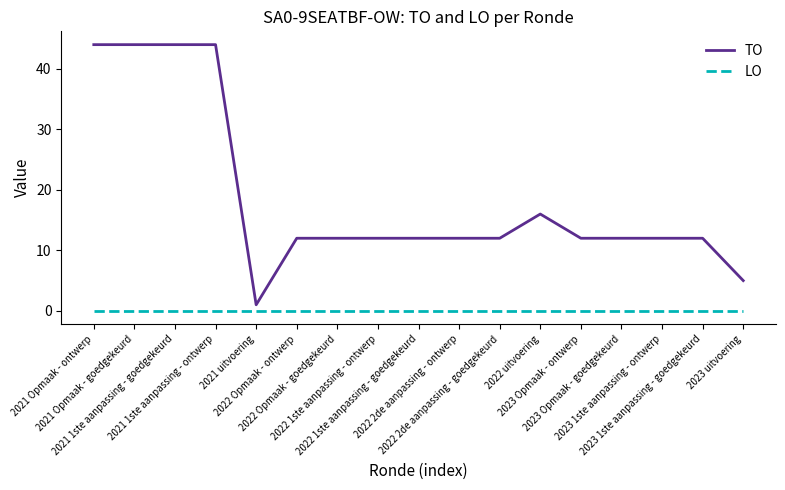

What is the greatest value displayed?

44